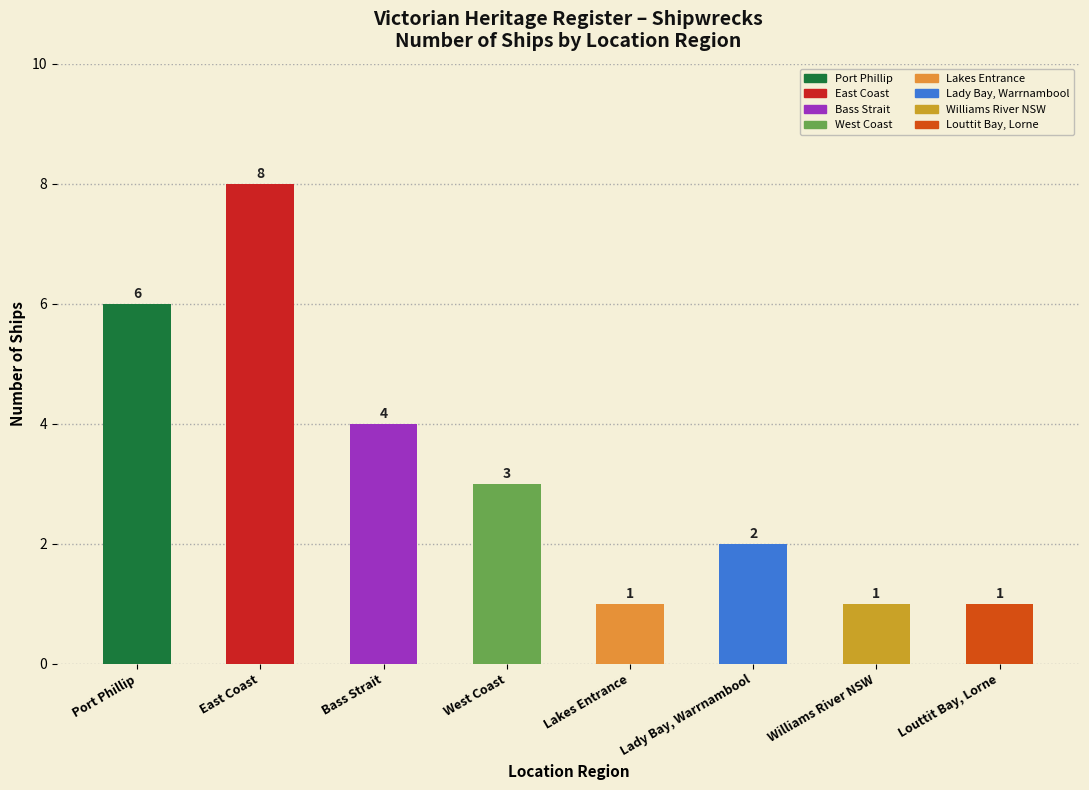

Reading left to right, list all the values displayed in this chart.

Port Phillip=6	East Coast=8	Bass Strait=4	West Coast=3	Lakes Entrance=1	Lady Bay, Warrnambool=2	Williams River NSW=1	Louttit Bay, Lorne=1